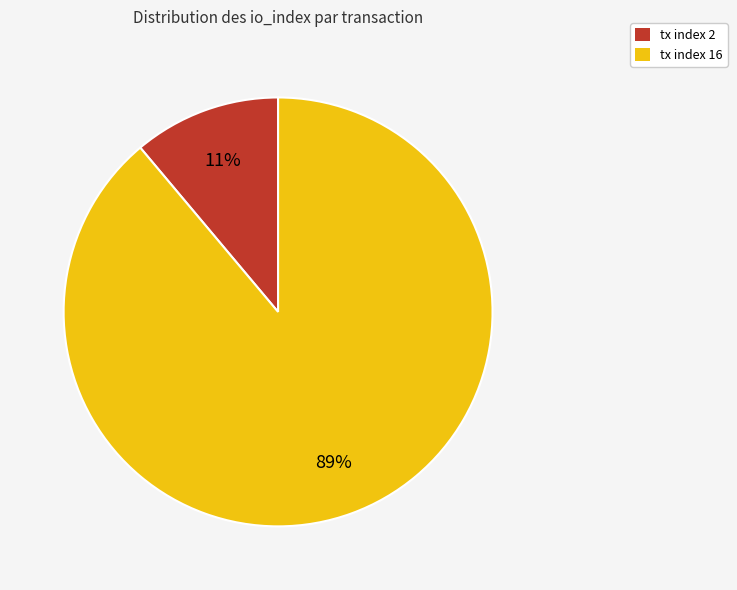

Which has a higher value, tx index 16 or tx index 2?

tx index 16